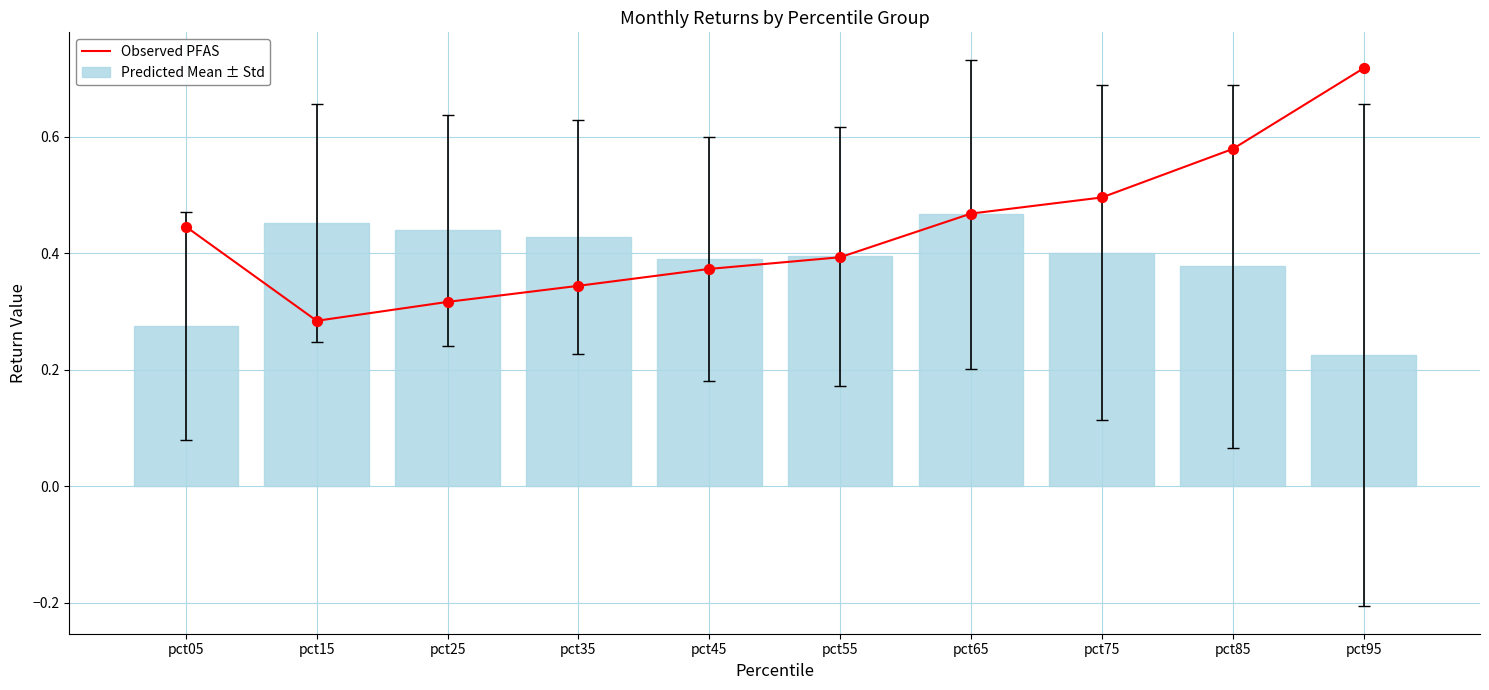

Which series reaches the maximum Y coordinate?

Observed PFAS